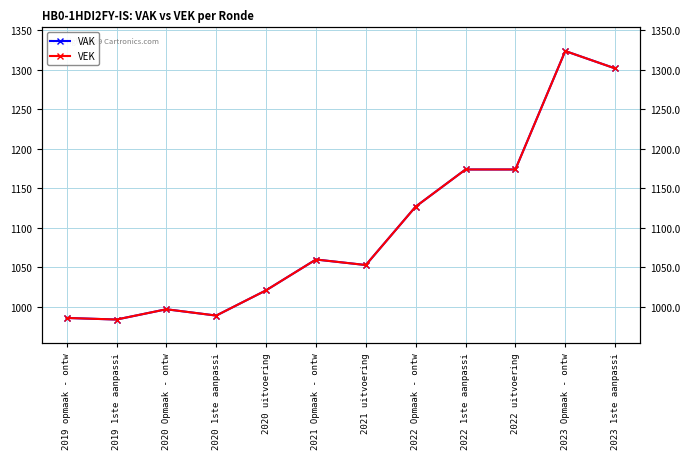

True or false: VAK and VEK intersect in this chart.

False